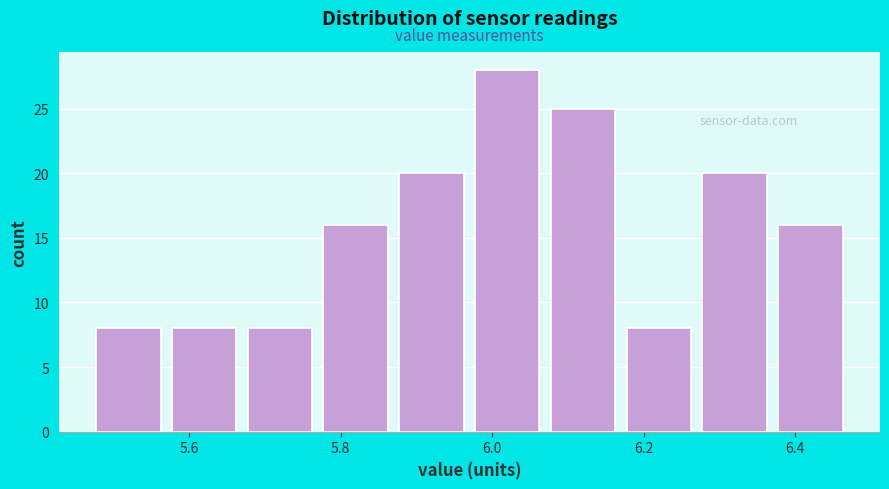

Which range on the x-axis has the tallest bar?

5.97 to 6.07